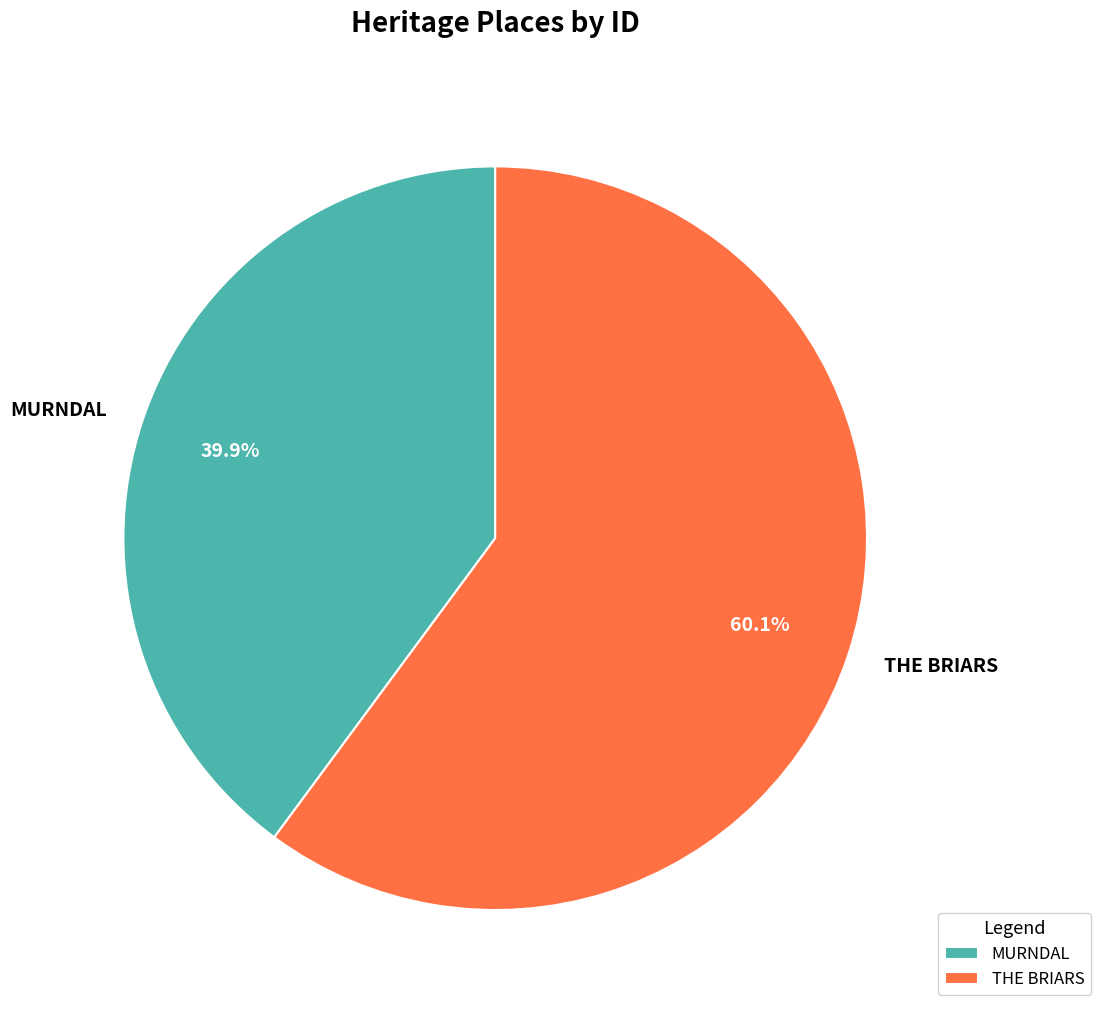

Which slice is the smallest?

MURNDAL